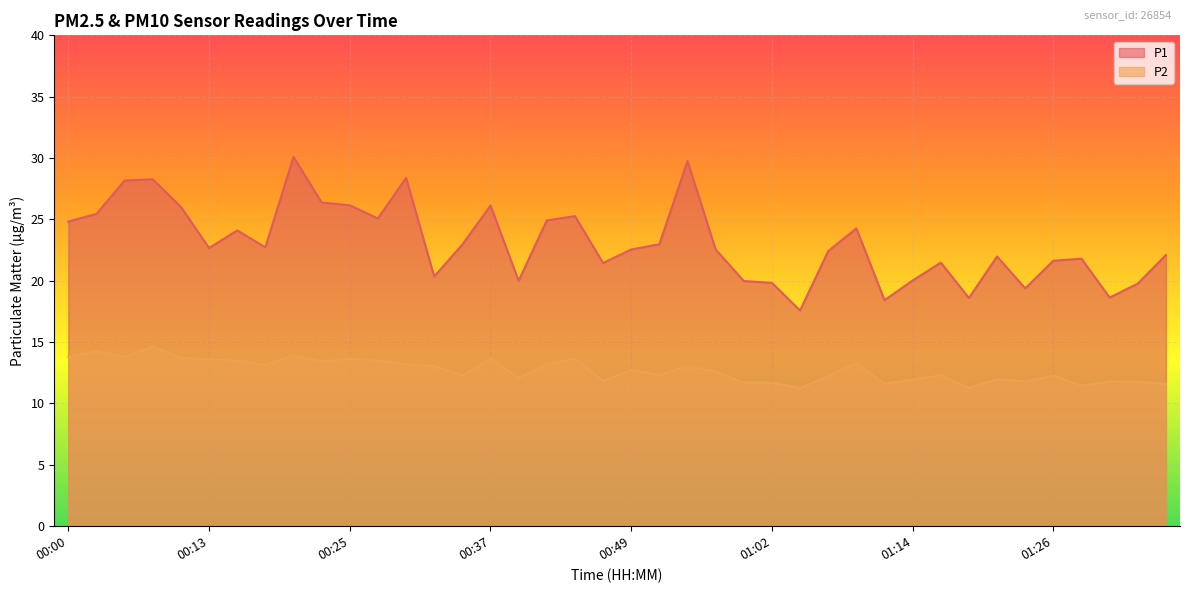

The value of P1 at 01:40 is 19.8. True or false?

True